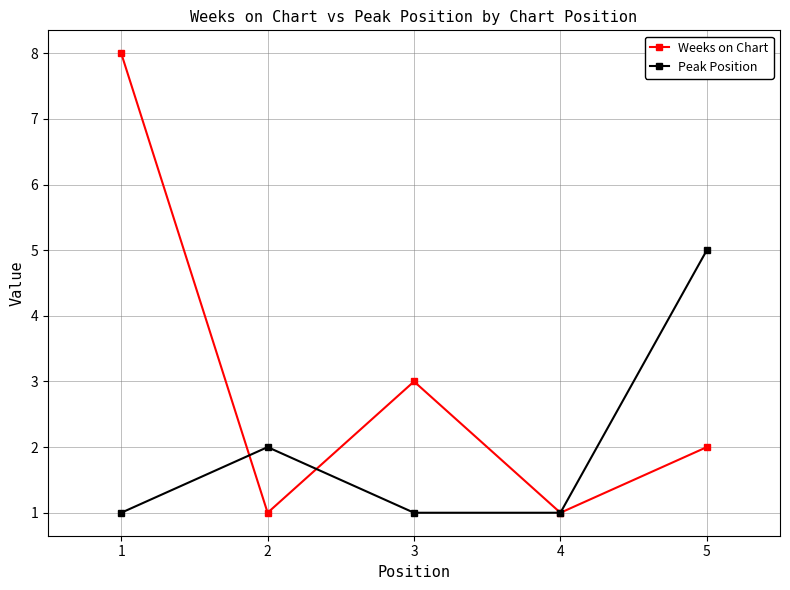

Which series changed the most between 4 and 5?

Peak Position